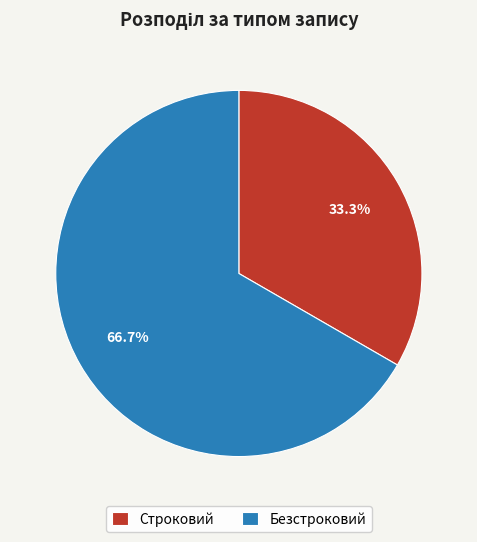

What is the smallest slice in the pie chart?

Строковий